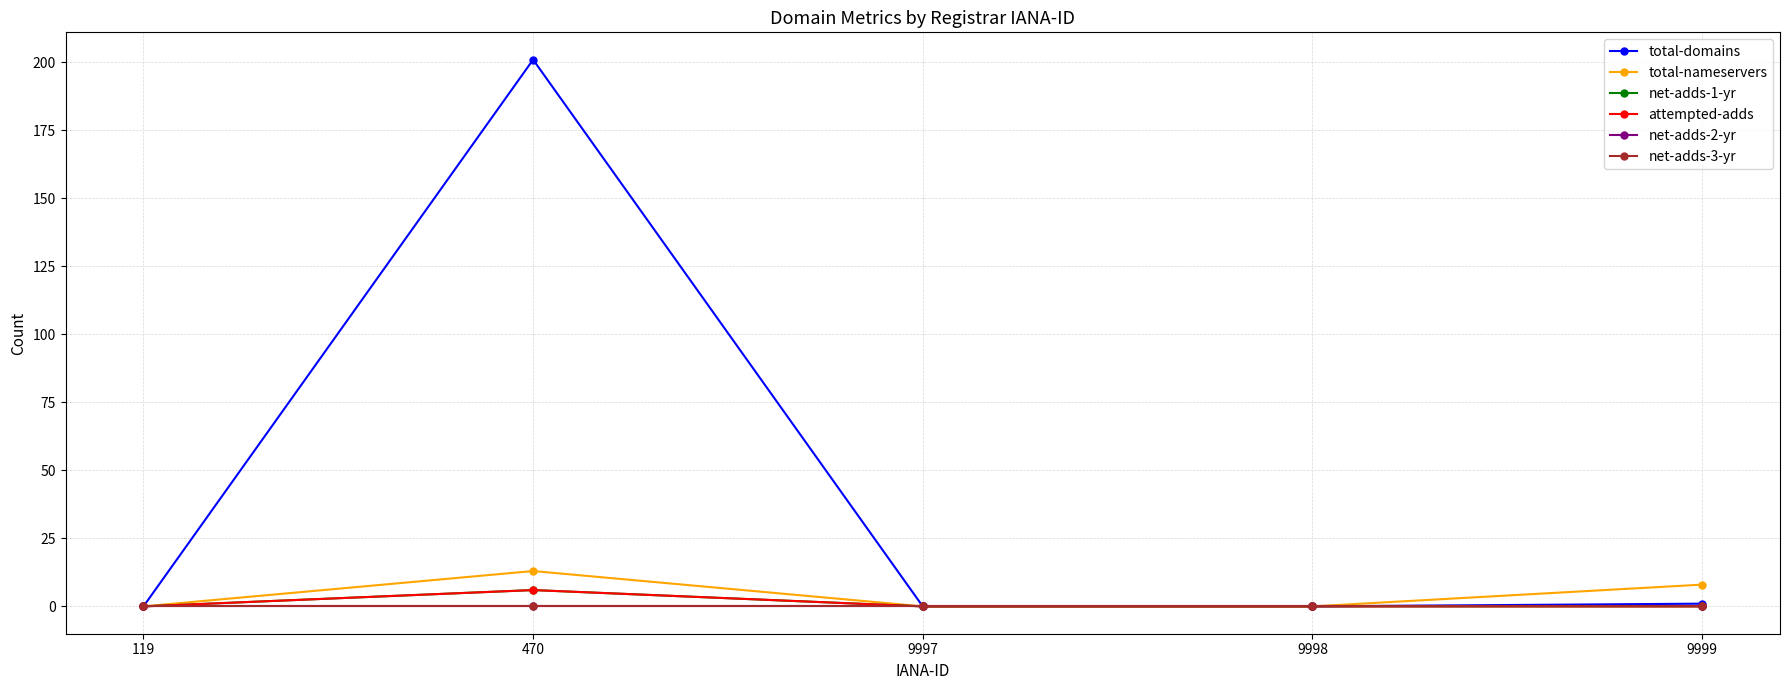

Does the chart have visible grid lines?

Yes